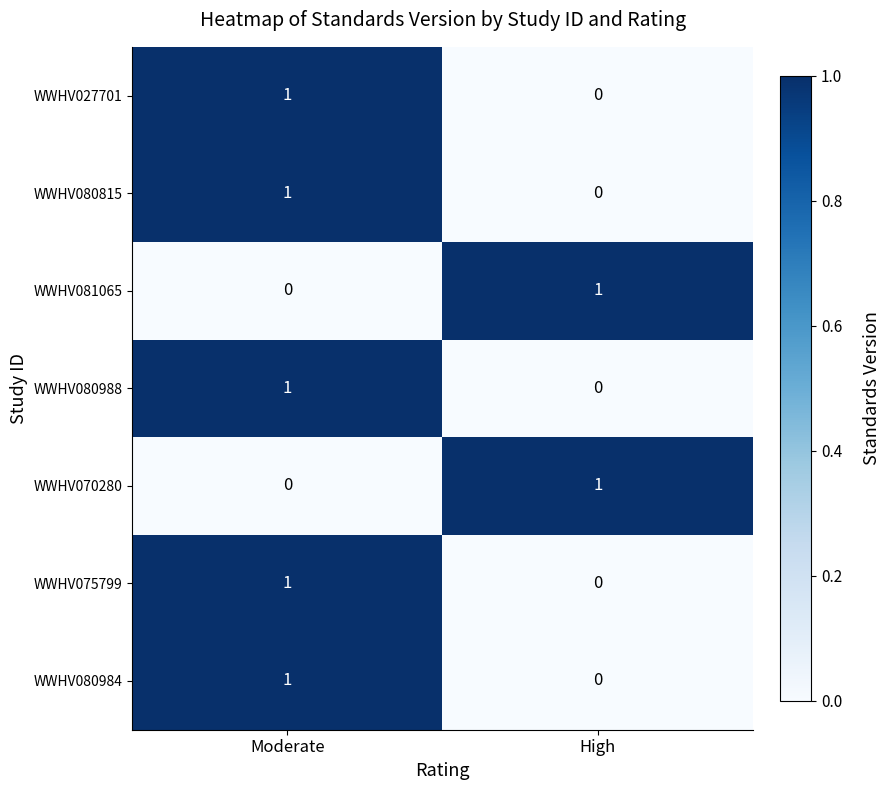

At which label does WWHV081065 reach its peak?

High